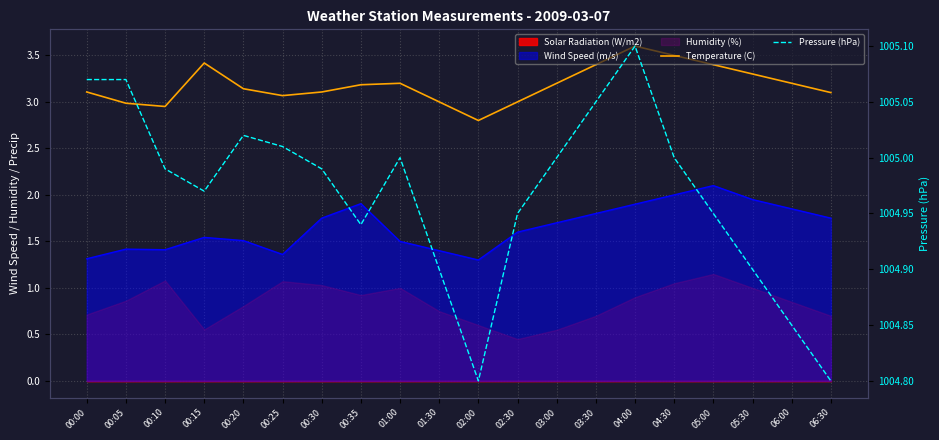

Count the number of categories in the chart.

20